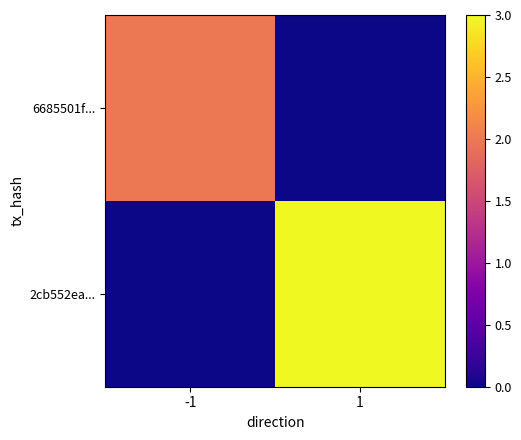

Which label corresponds to the smallest value in the chart?

1